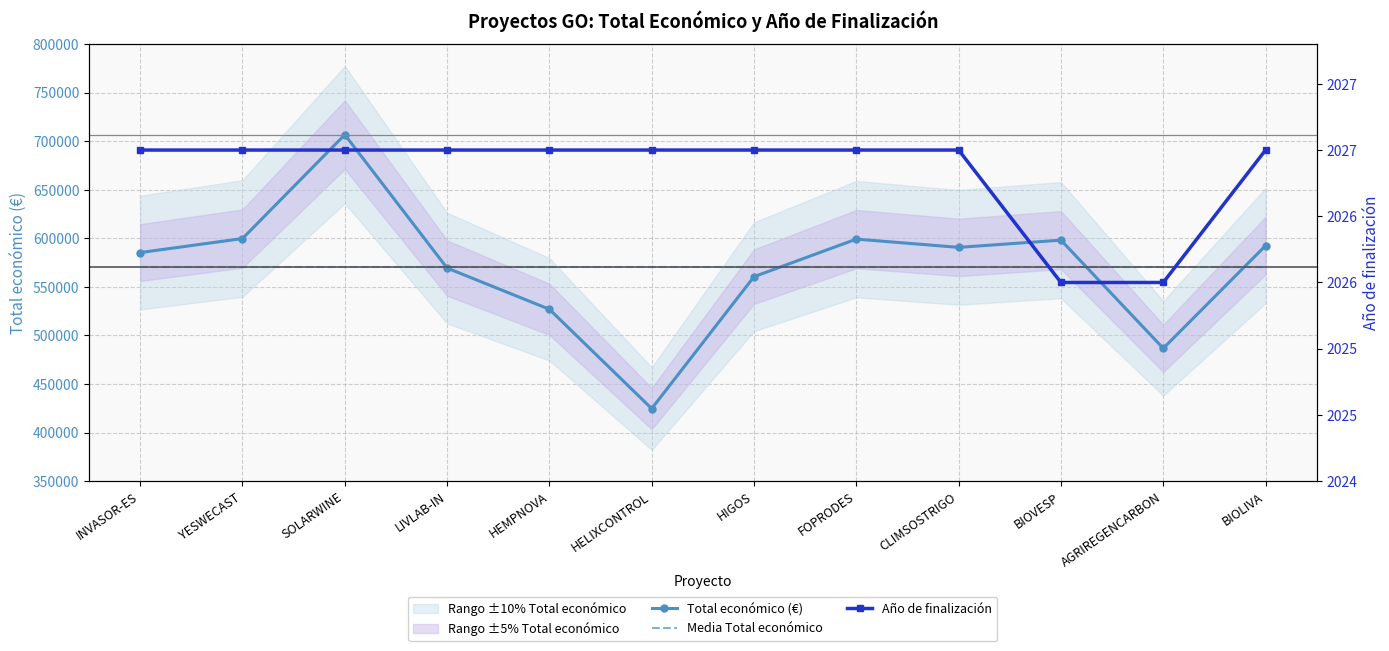

List the labels in order of Año de finalización value, largest first.

INVASOR-ES, YESWECAST, SOLARWINE, LIVLAB-IN, HEMPNOVA, HELIXCONTROL, HIGOS, FOPRODES, CLIMSOSTRIGO, BIOLIVA, BIOVESP, AGRIREGENCARBON